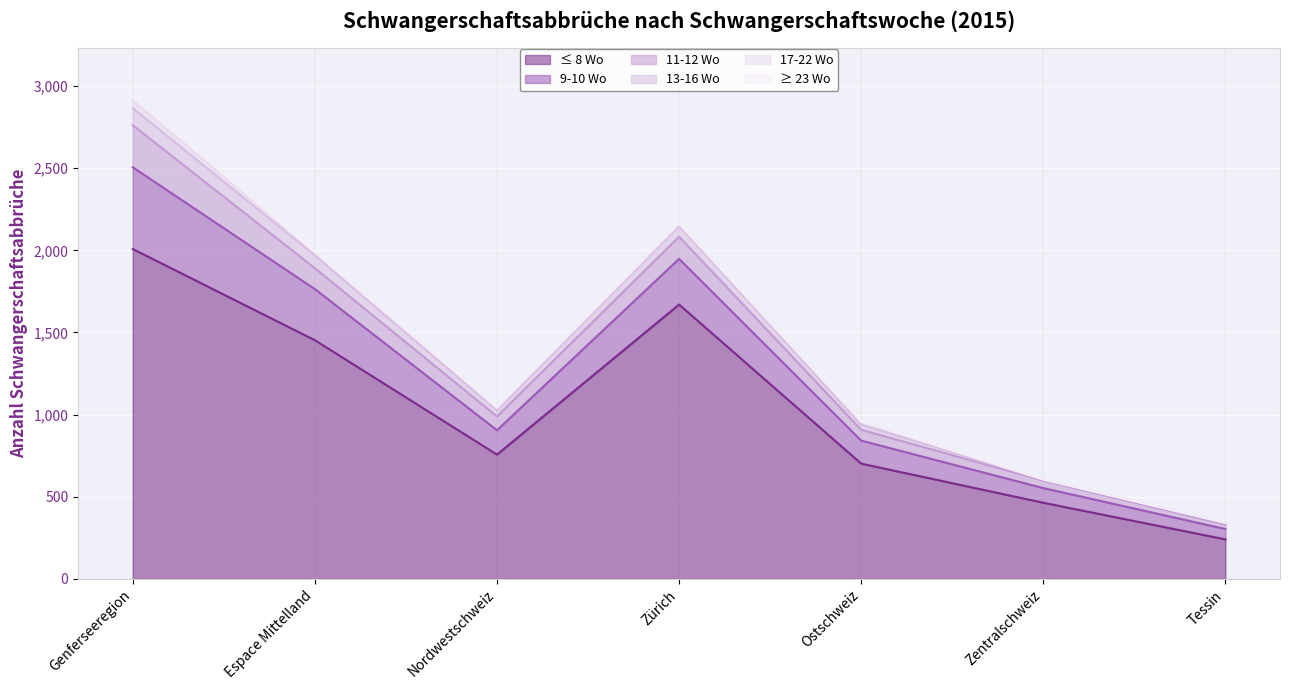

At which category is the sum across all series the highest?

Genferseeregion